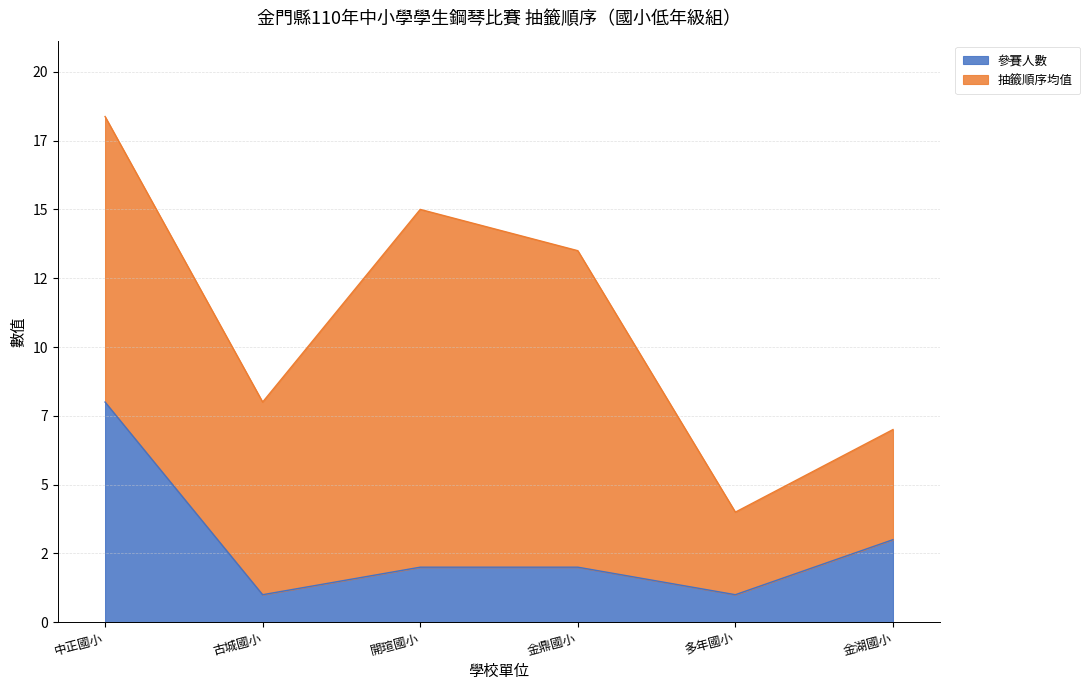

Rank the categories by value from highest to lowest.

中正國小, 金湖國小, 開瑄國小, 金鼎國小, 古城國小, 多年國小